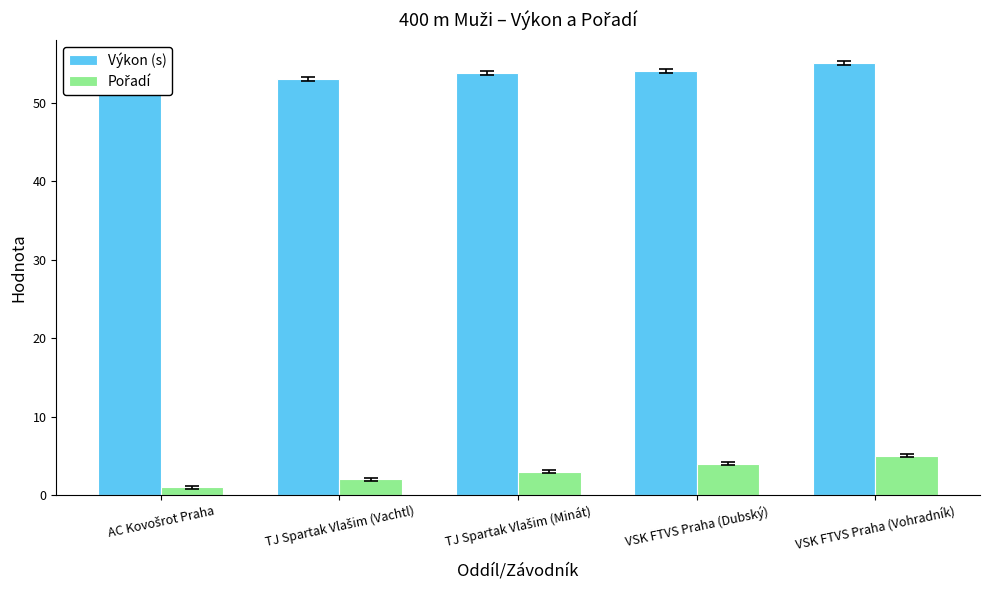

What is the difference between the highest and lowest values at VSK FTVS Praha (Dubský)?

50.0